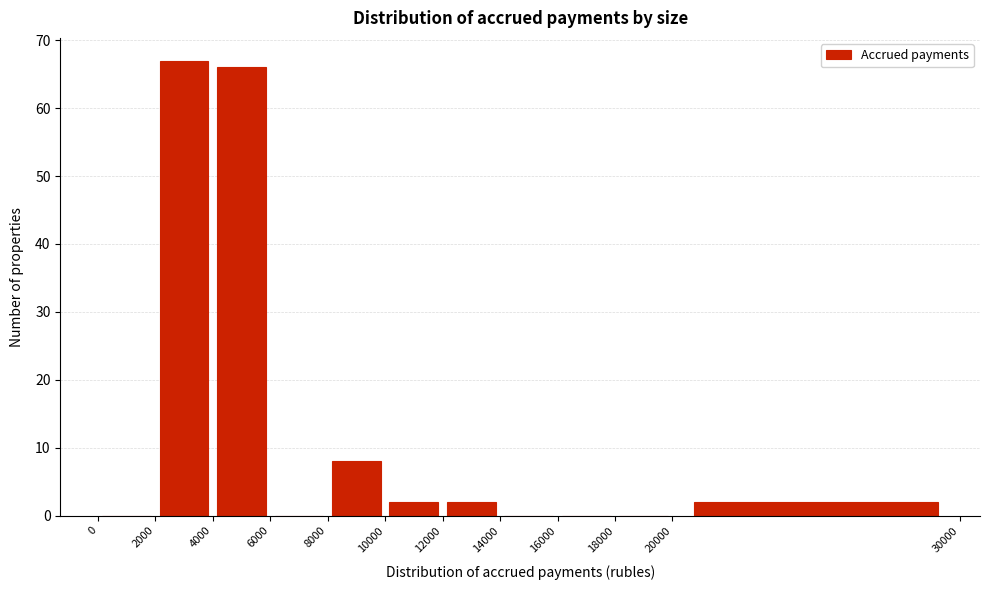

Which range on the x-axis has the tallest bar?

2000 to 4000